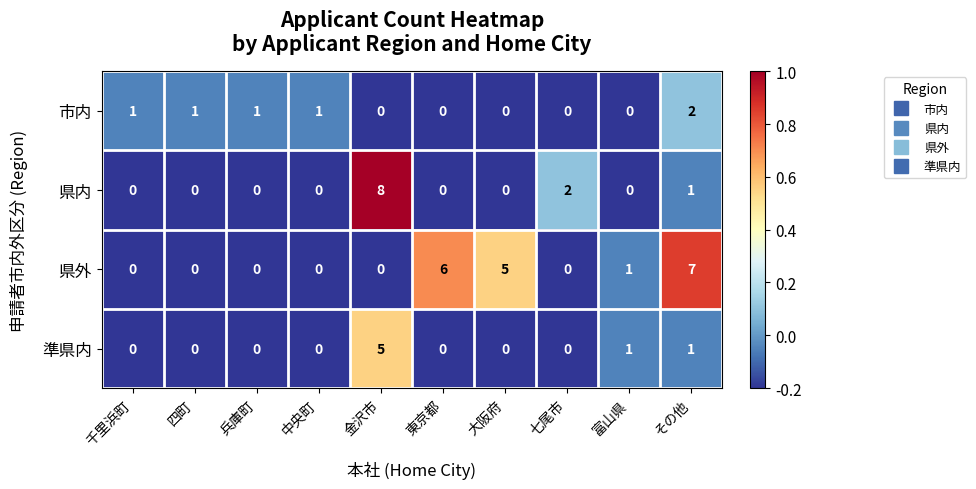

What is the difference between the maximum and minimum values in the 県内 series?

8